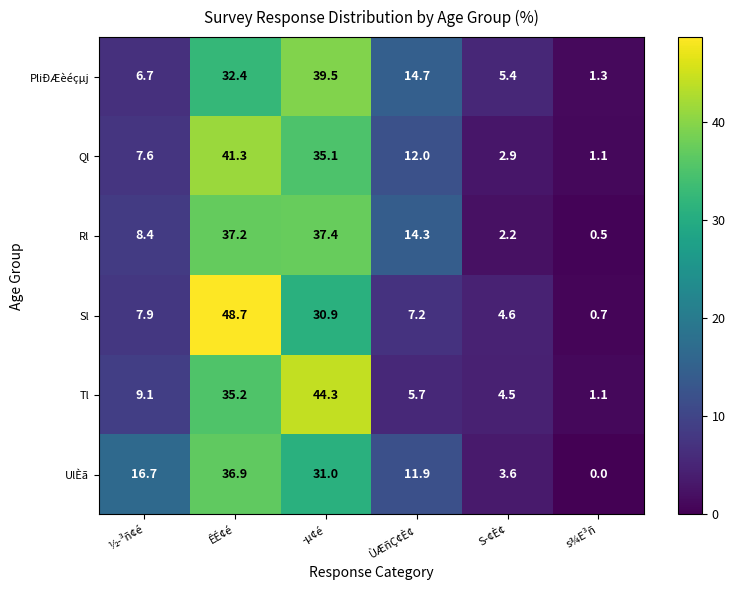

At ÊÉ¢é, list the series in order from smallest to largest.

PliÐÆèéçµj, Tl, UlÈã, Rl, Ql, Sl